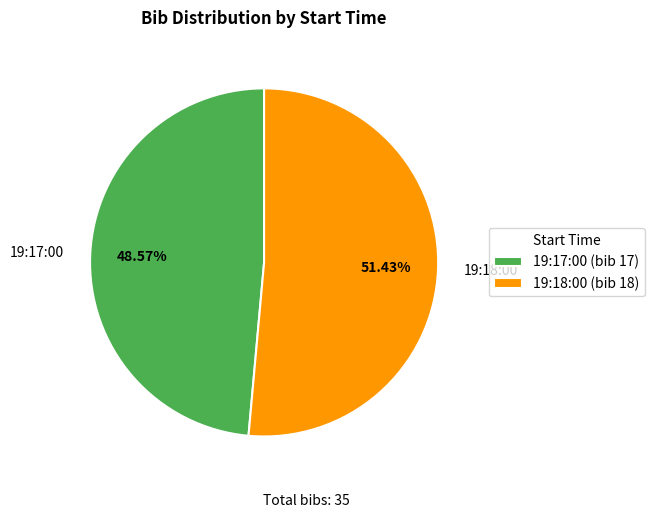

To the nearest percent, what portion does 19:18:00 represent?

51%